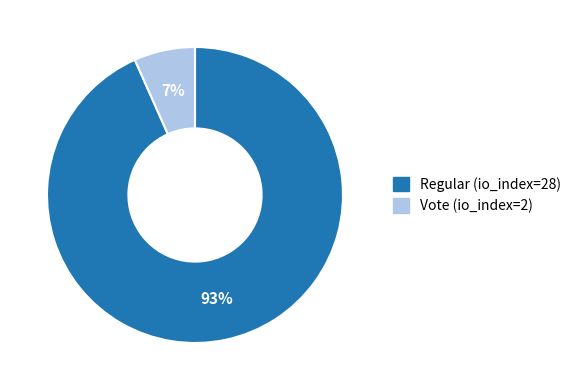

Which category has the biggest portion of the pie?

Regular (io_index=28)